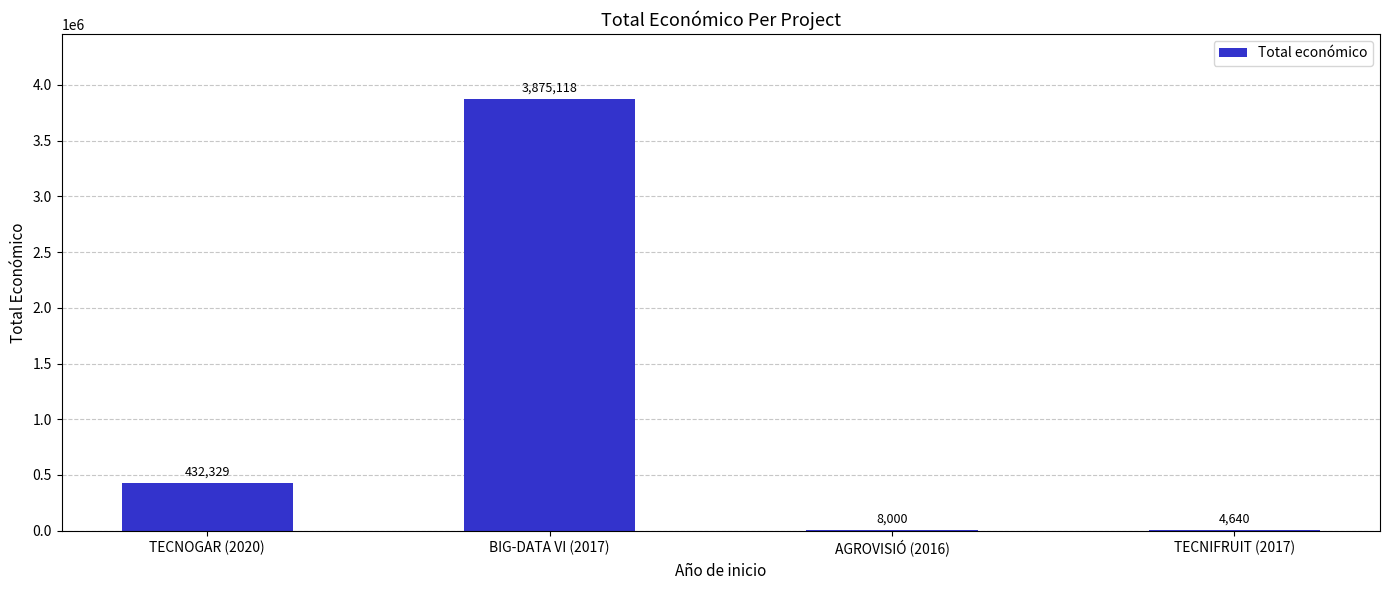

Count the number of categories in the chart.

4